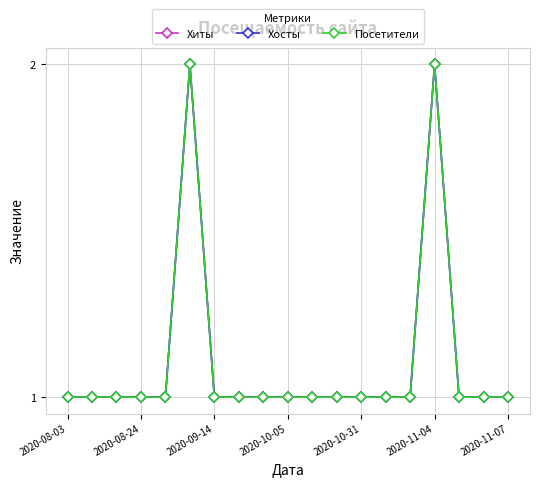

What is the maximum value for Хосты?

2